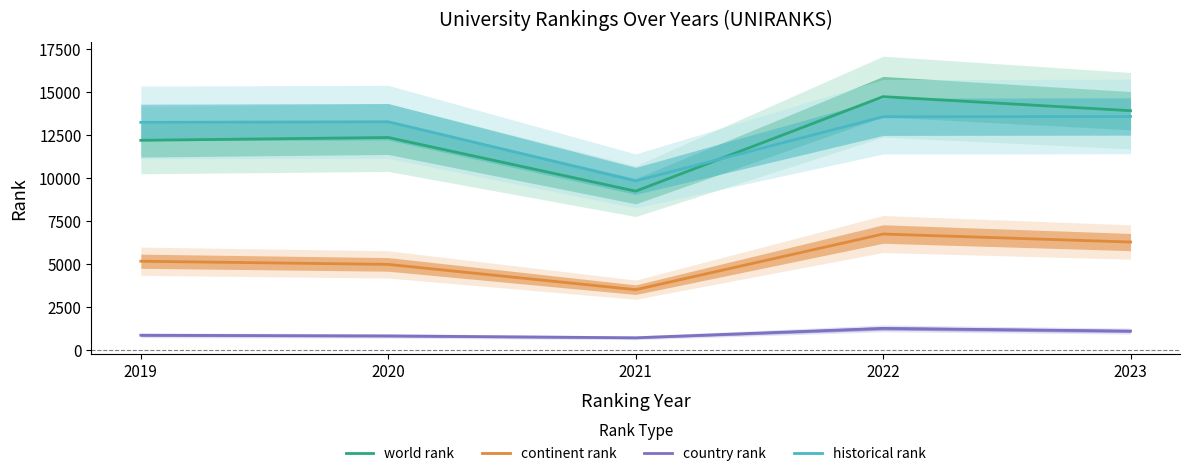

True or false: continent rank and world rank intersect in this chart.

False